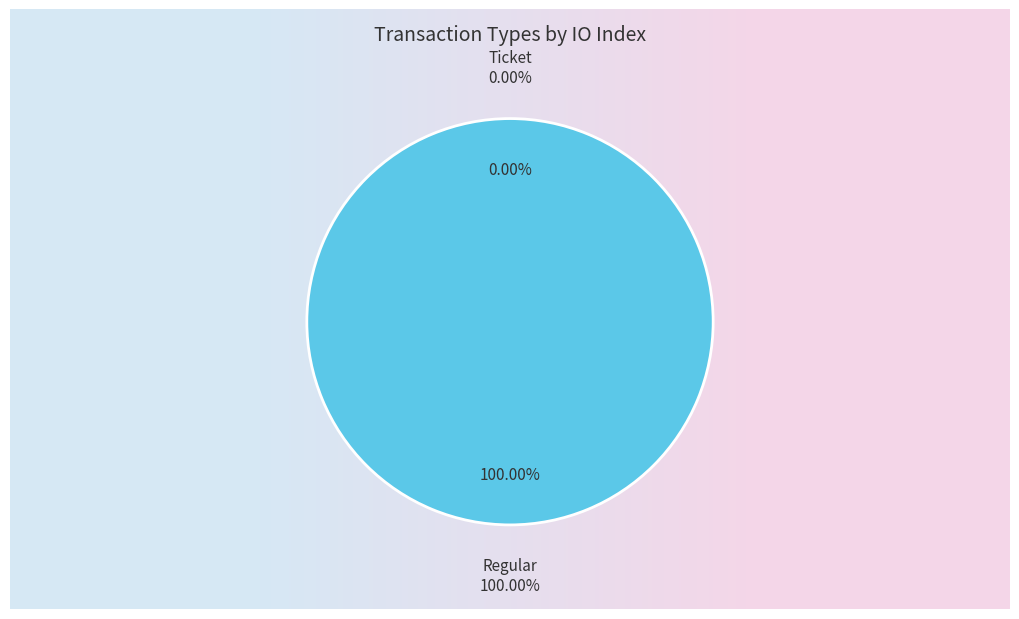

How many segments does this pie chart have?

2